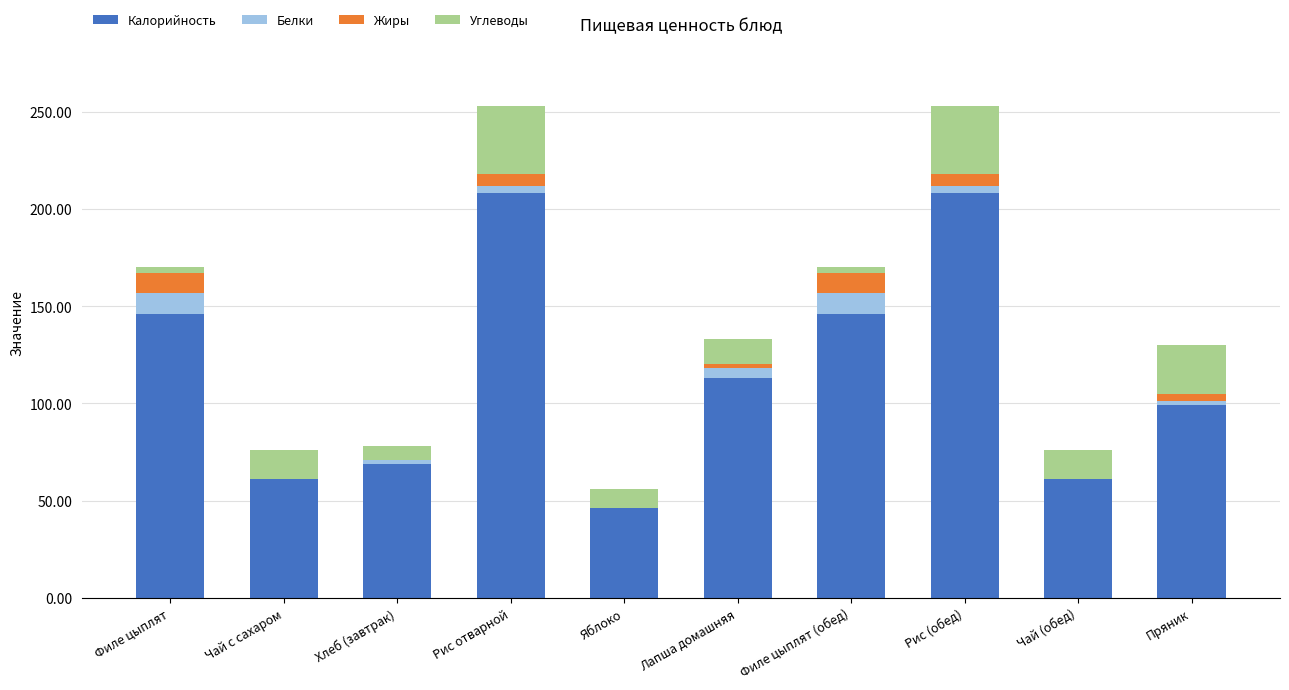

True or false: Калорийность has a value of 26 at Чай с сахаром.

False